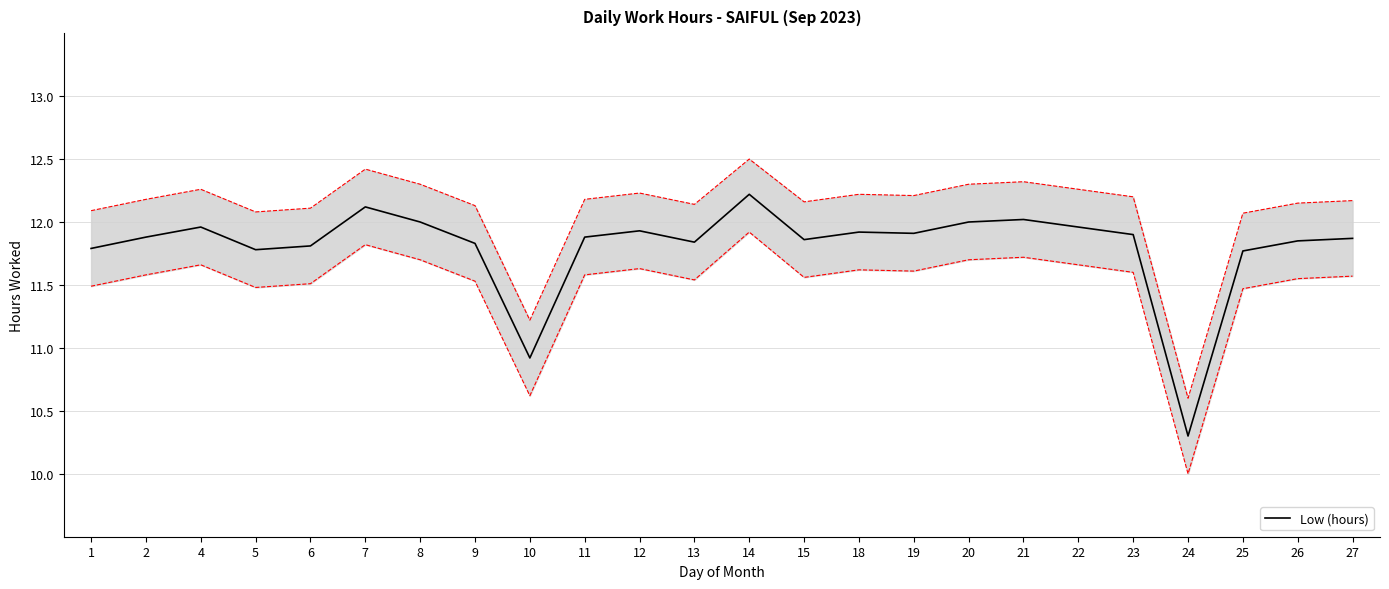

At which label is the value closest to 11?

10